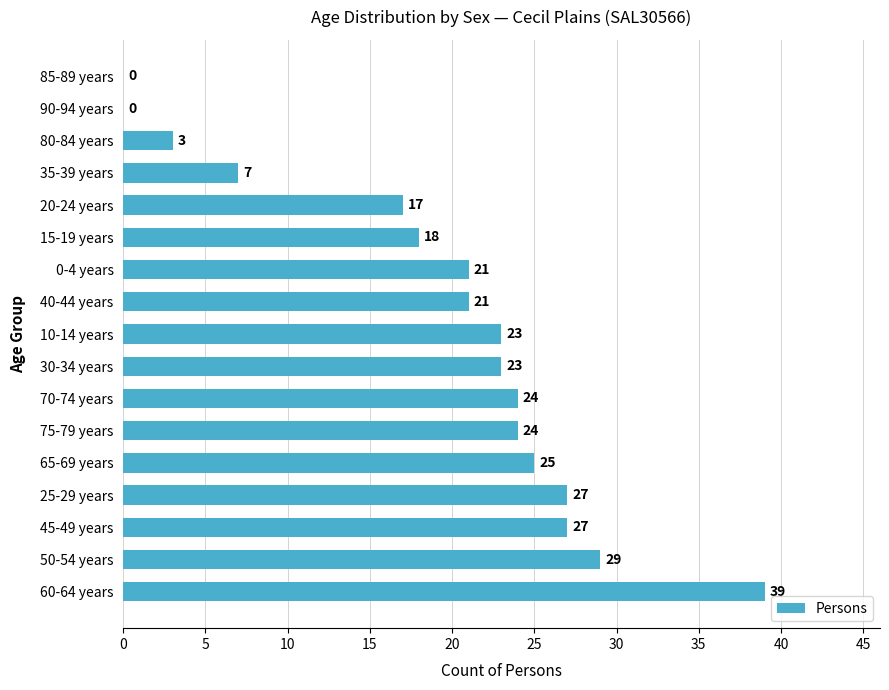

Reading bottom to top, what are all the values shown in this chart?

60-64 years=39	50-54 years=29	45-49 years=27	25-29 years=27	65-69 years=25	75-79 years=24	70-74 years=24	30-34 years=23	10-14 years=23	40-44 years=21	0-4 years=21	15-19 years=18	20-24 years=17	35-39 years=7	80-84 years=3	90-94 years=0	85-89 years=0